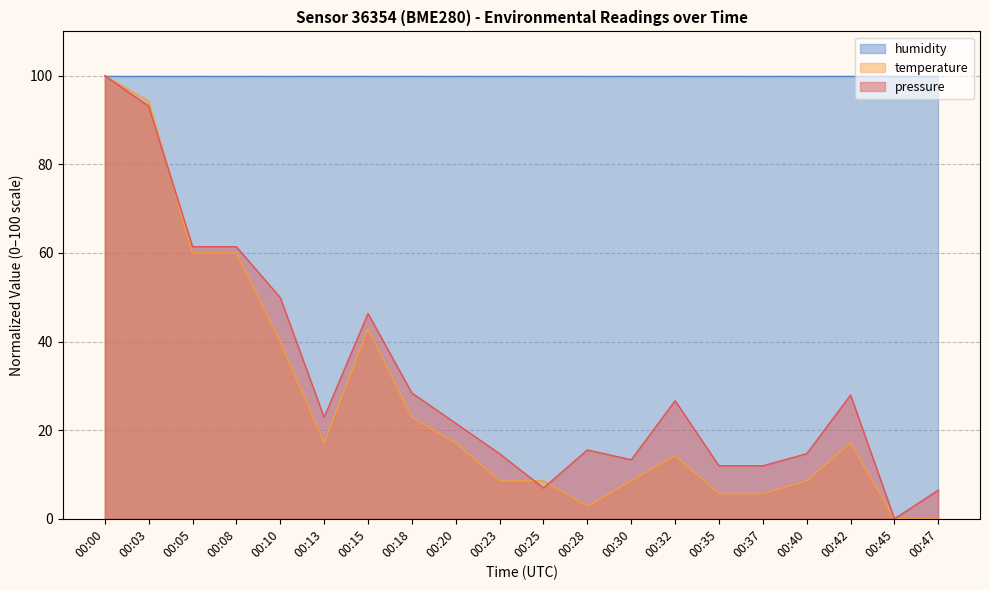

Between 00:18 and 00:25, which series saw the biggest shift?

pressure